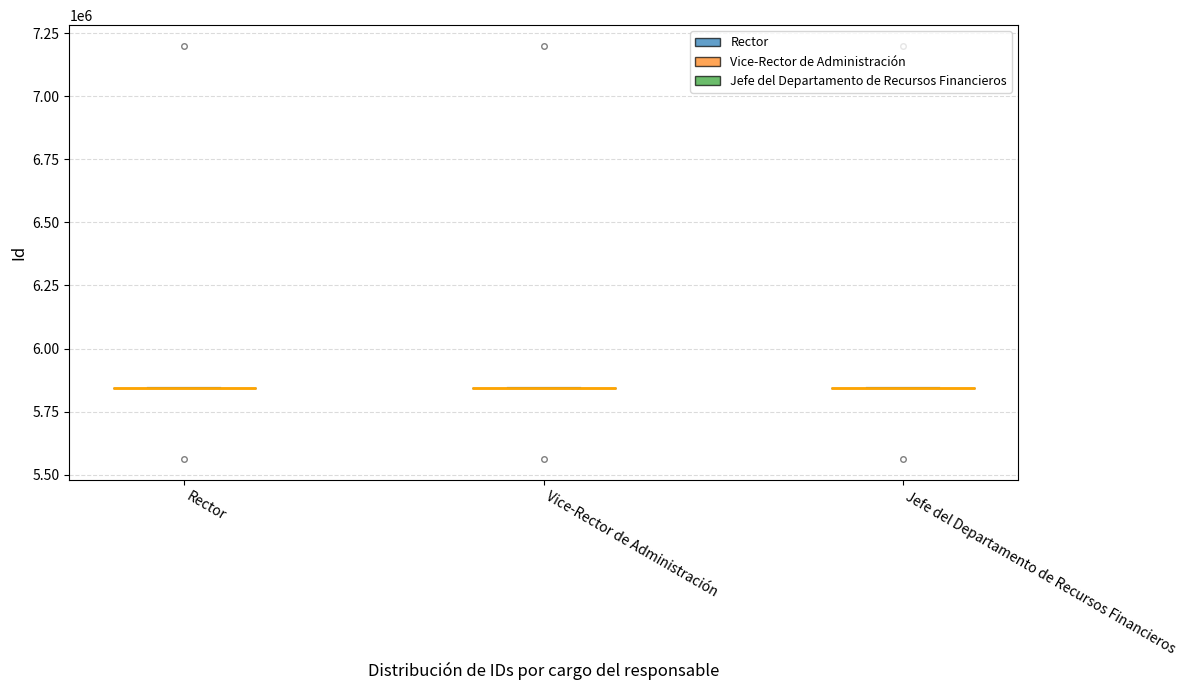

Which series has the largest range (max minus min)?

Rector